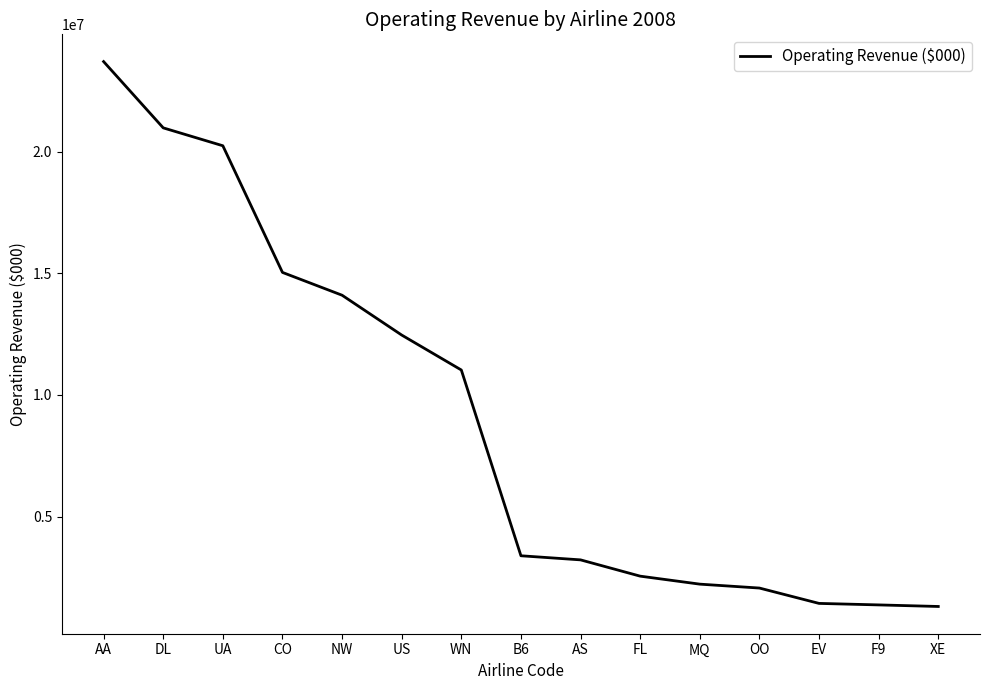

How many categories are shown in the chart?

15